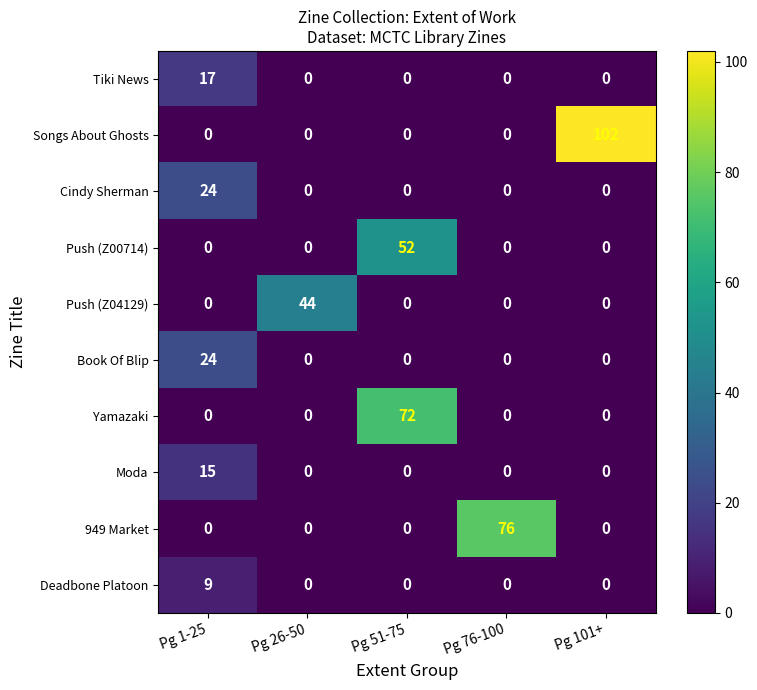

At which category is the sum across all series the highest?

Pg 51-75